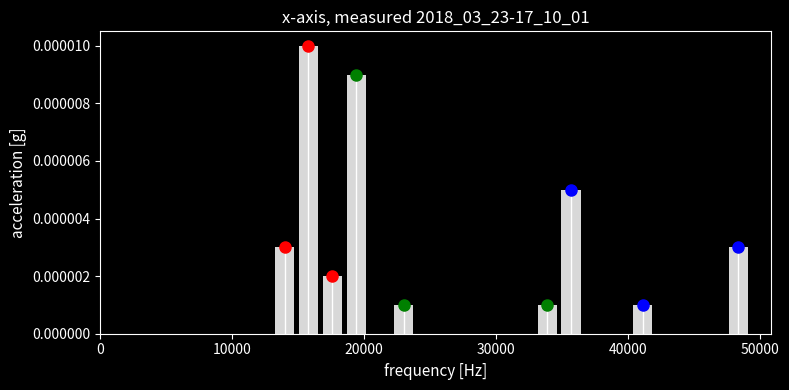

Around what value on the x-axis is the tallest bar? Give the approximate position of its centre, as read against the axis.

16000